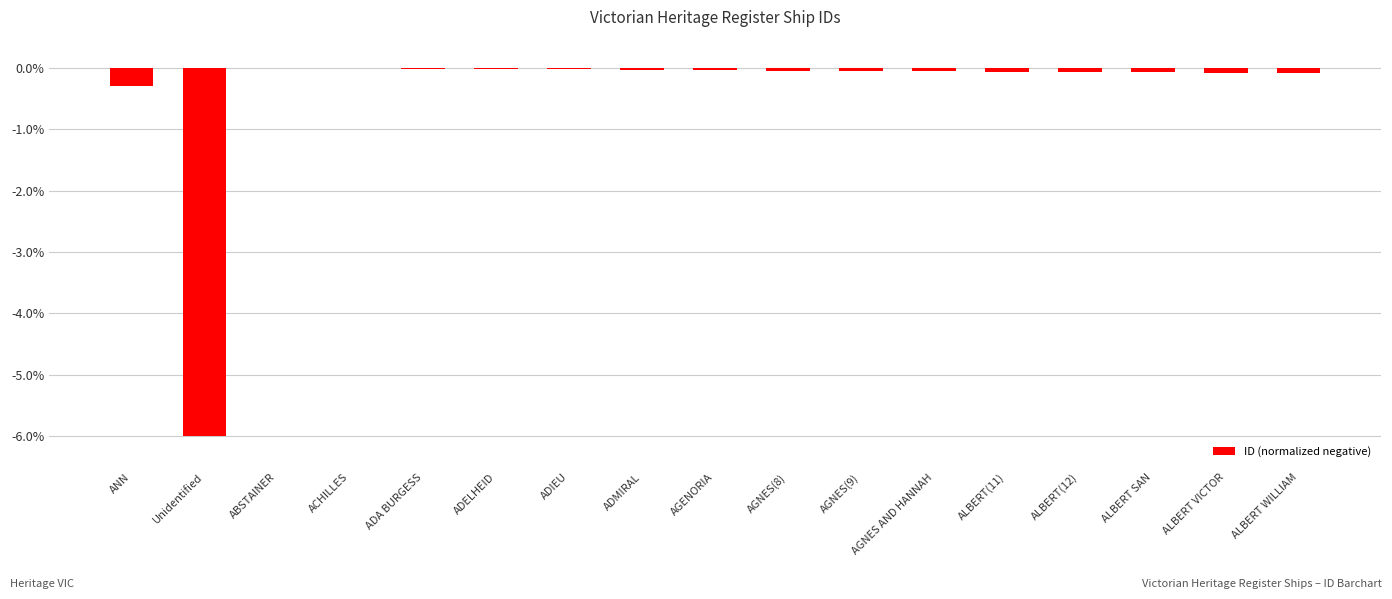

Where is the data nearest to the value -3?

ANN